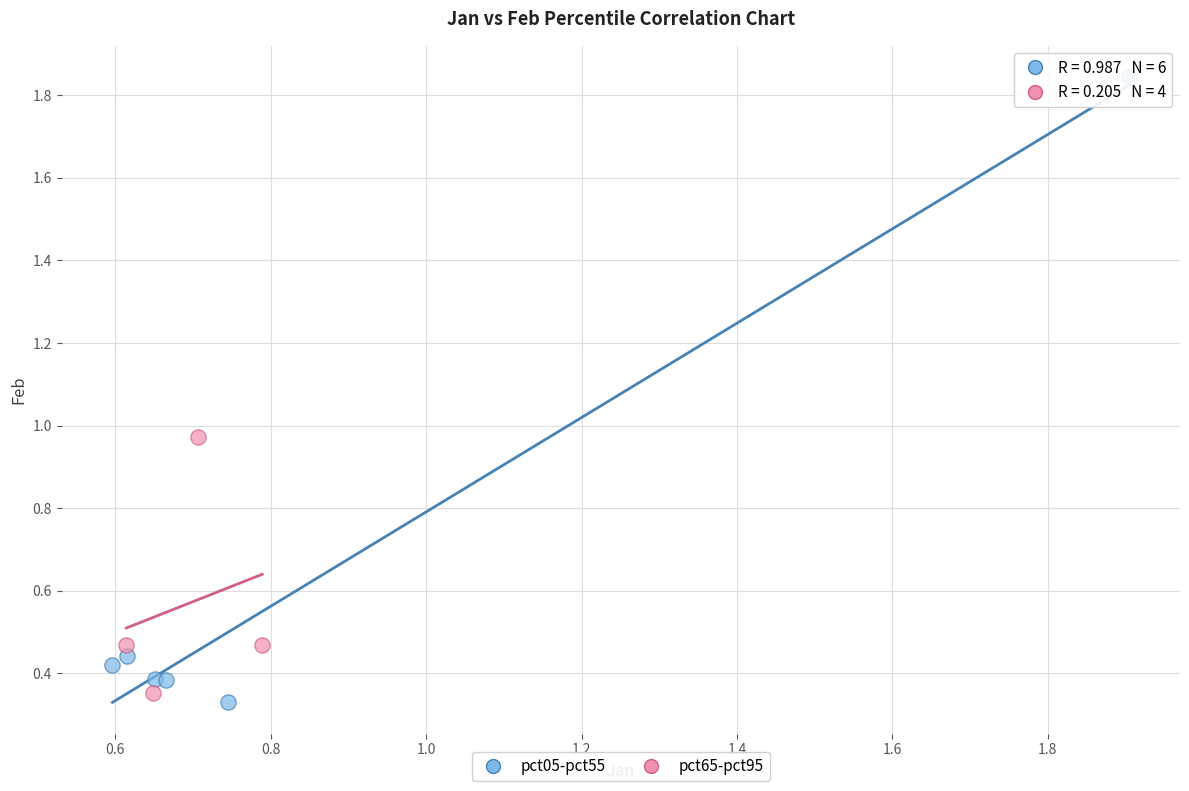

Which series has the widest spread of Y values?

pct05-pct55